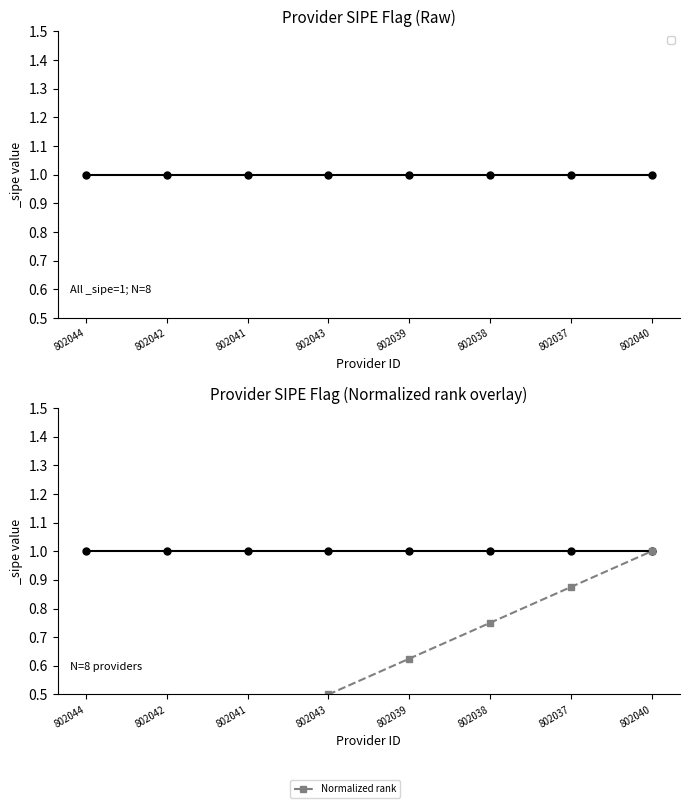

What is the sum of the values at 802037 and 802040?

1.9